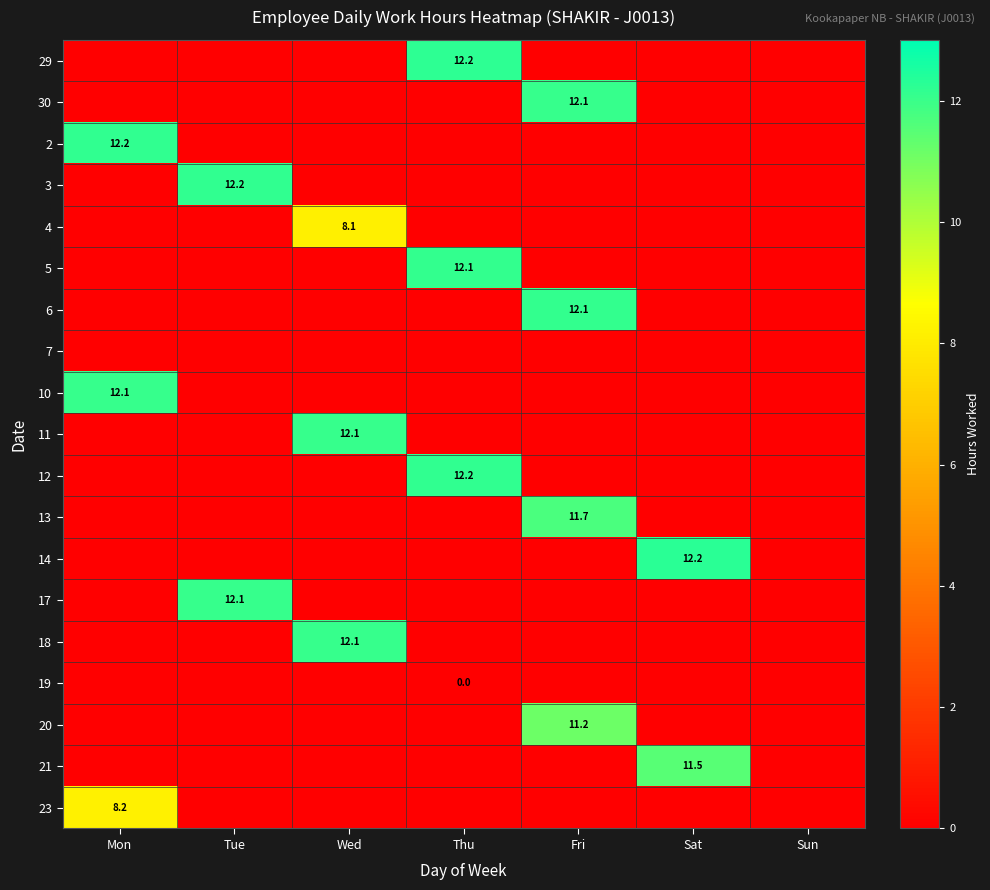

At how many categories does at least one series exceed 1?

6